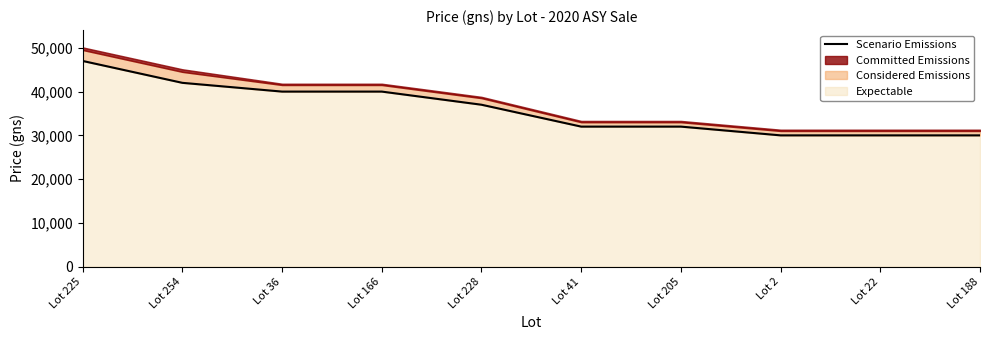

What is the minimum value shown in the chart?

30000